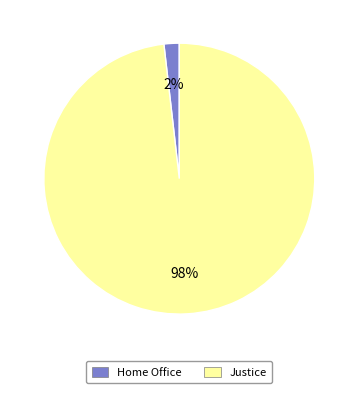

Which slice represents more than half of the pie?

Justice